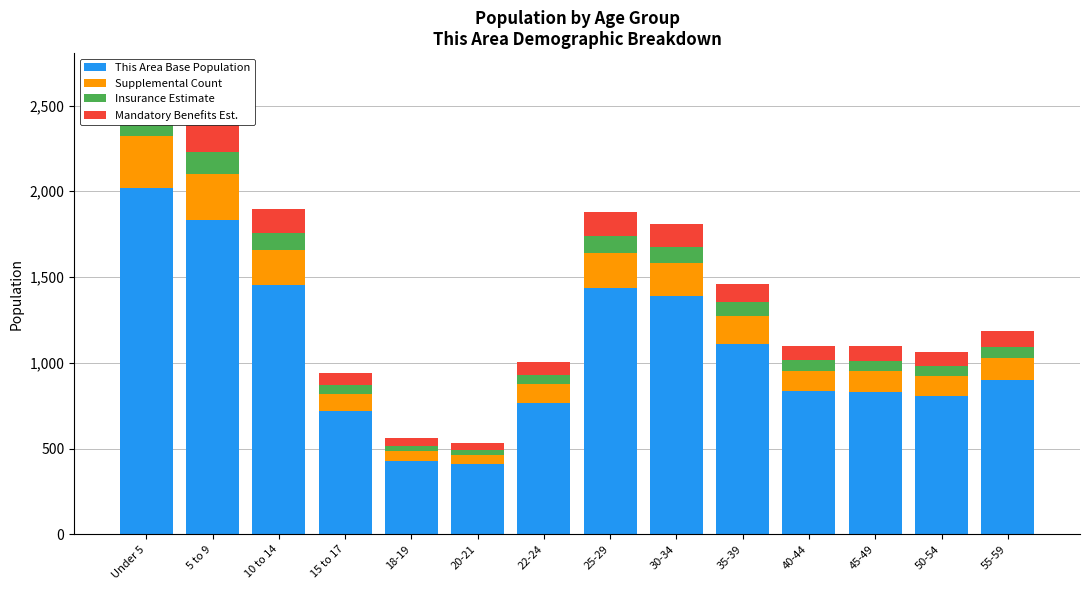

At which label is Mandatory Benefits Est. closest to 119?

35-39